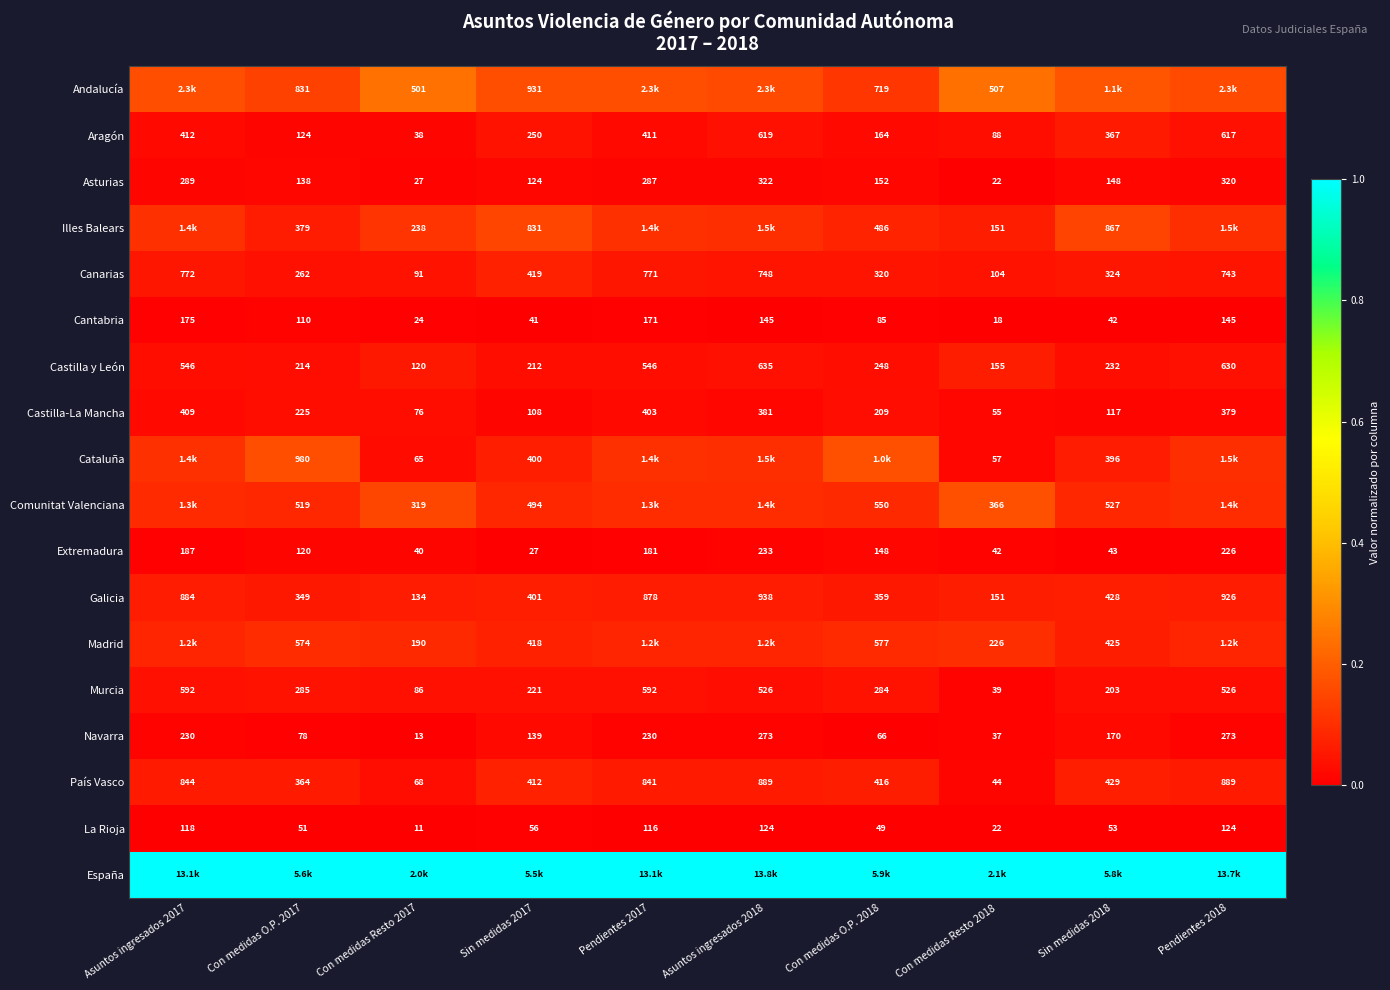

Is the value of La Rioja at Asuntos ingresados 2018 greater than the value of Asturias at Asuntos ingresados 2018?

No